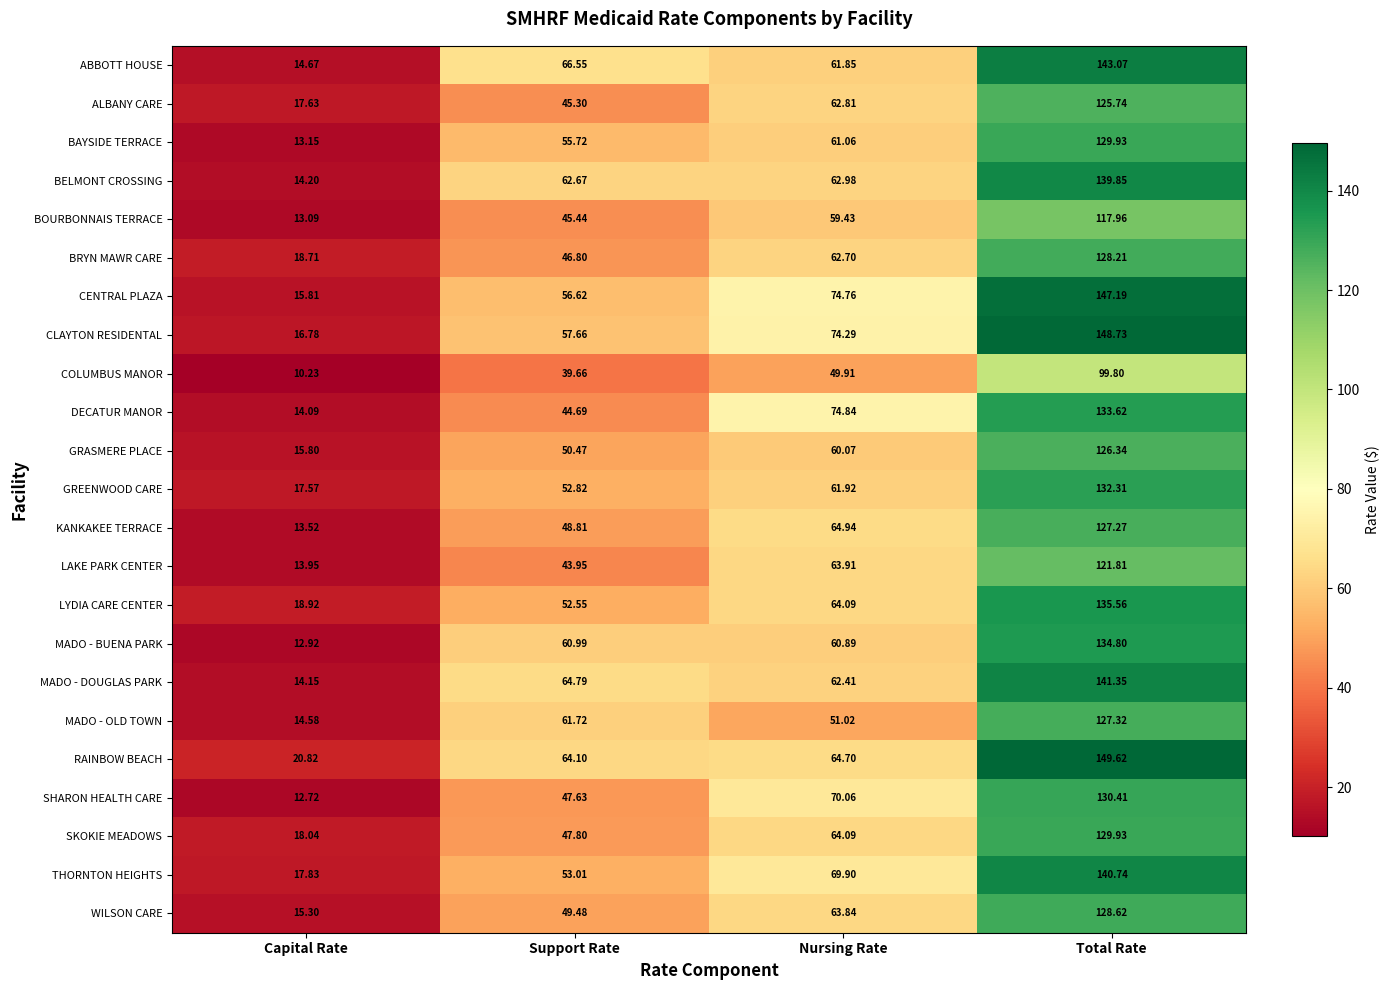

Which label corresponds to the largest value in the chart?

Total Rate